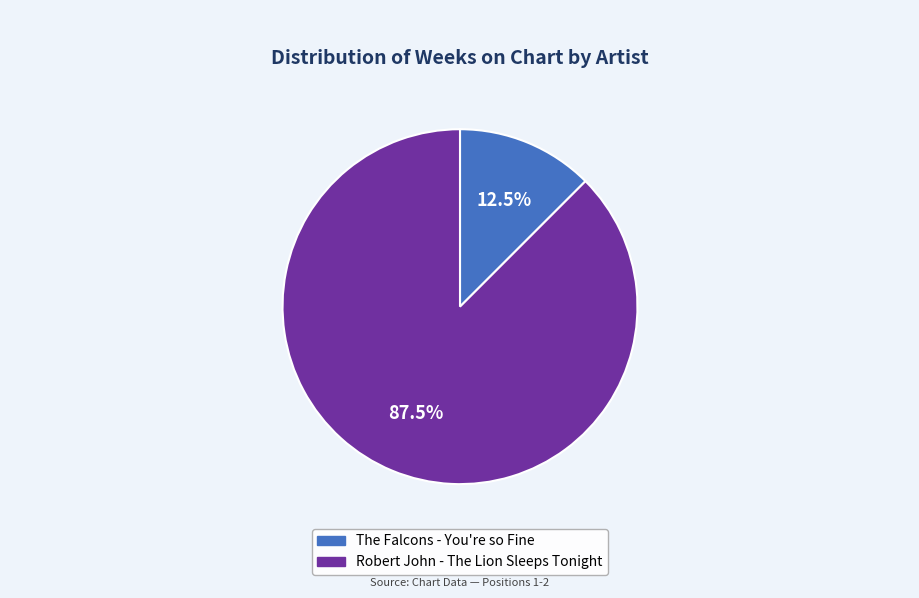

Which has a higher value, Robert John - The Lion Sleeps Tonight or The Falcons - You're so Fine?

Robert John - The Lion Sleeps Tonight